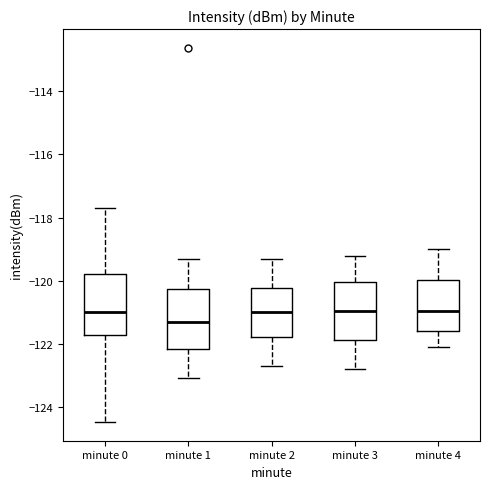

Reading left to right, read every box against the y-axis: the position of its median line, the range the box covers, and the ends of its whiskers. The values are not printed on the chart, so give them approximately, as read against the axis.

minute 0: median -121.0, box -121.8 to -119.8, whiskers -124.4 to -117.6
minute 1: median -121.2, box -122.2 to -120.2, whiskers -123.0 to -119.2
minute 2: median -121.0, box -121.8 to -120.2, whiskers -122.6 to -119.2
minute 3: median -121.0, box -121.8 to -120.0, whiskers -122.8 to -119.2
minute 4: median -121.0, box -121.6 to -120.0, whiskers -122.0 to -119.0